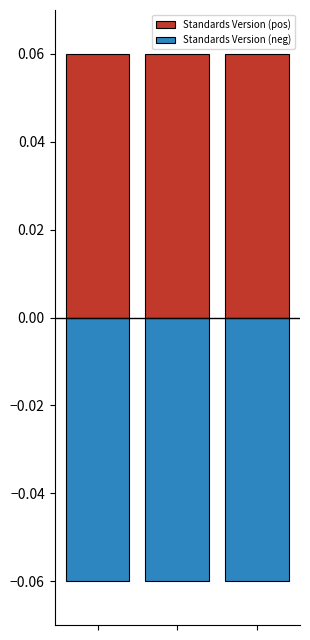

What value does the Standards Version (pos) series have at 2?

0.1